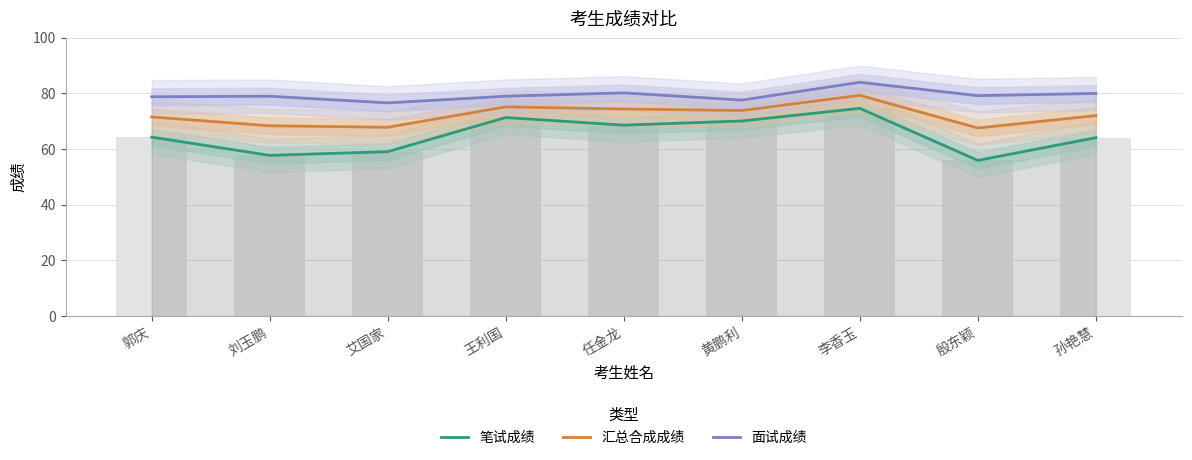

What is the label of the 8th bar from the left?

殷东颖